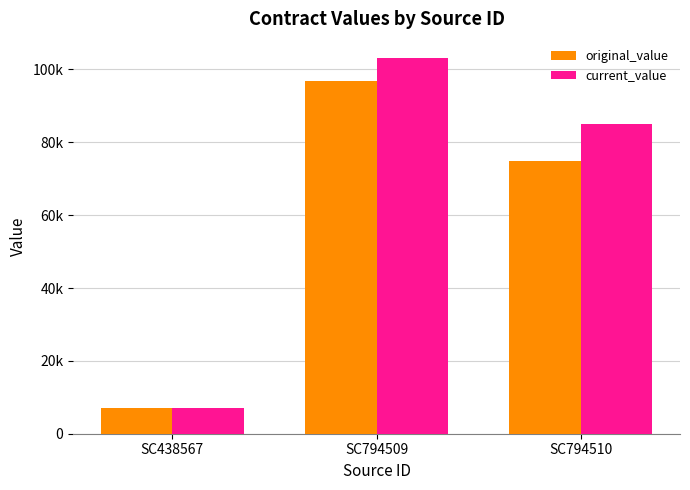

Which category has the highest value in the original_value series?

SC794509